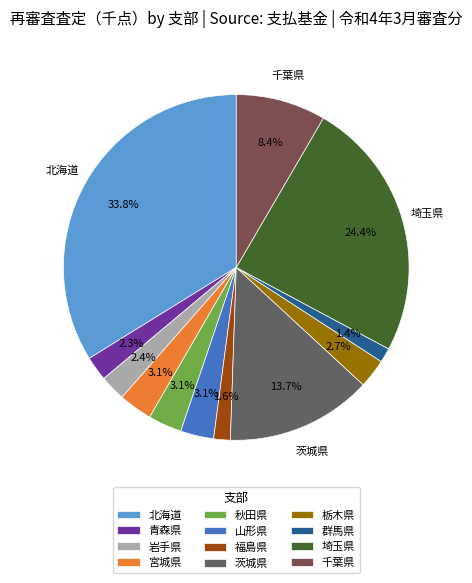

To the nearest percent, what is the combined percentage of 宮城県 and 山形県?

6%